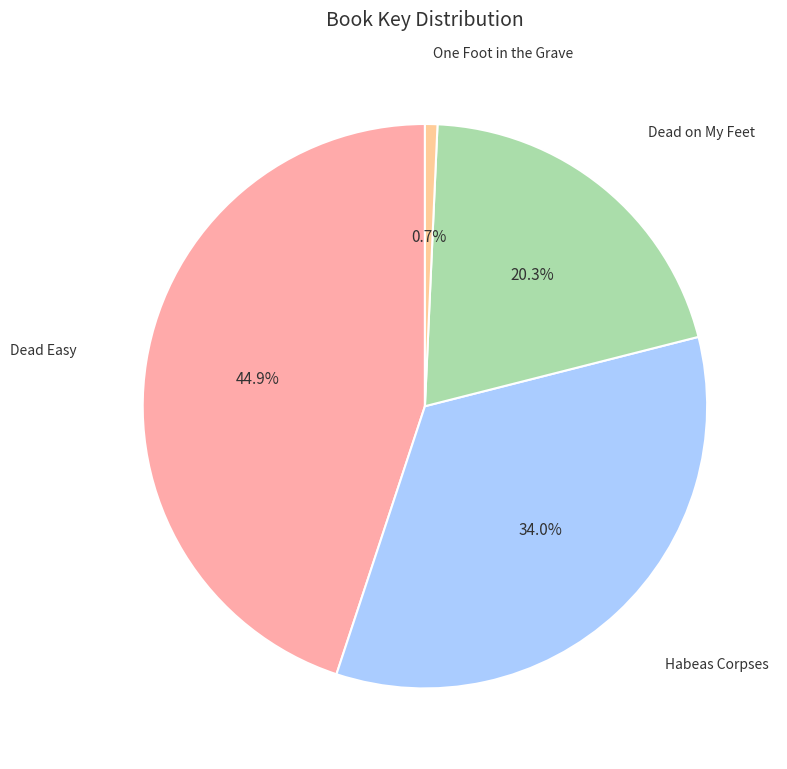

Count the number of slices in the pie.

4